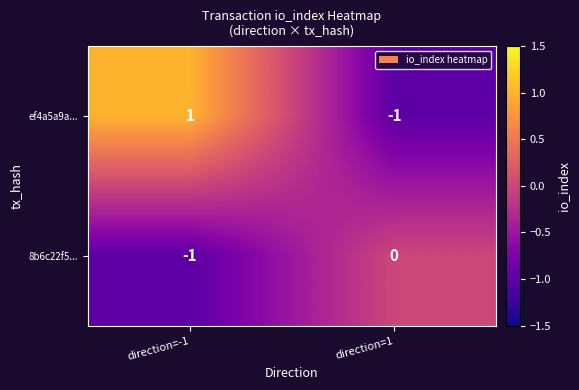

Between direction=-1 and direction=1, which series saw the biggest shift?

ef4a5a9a...